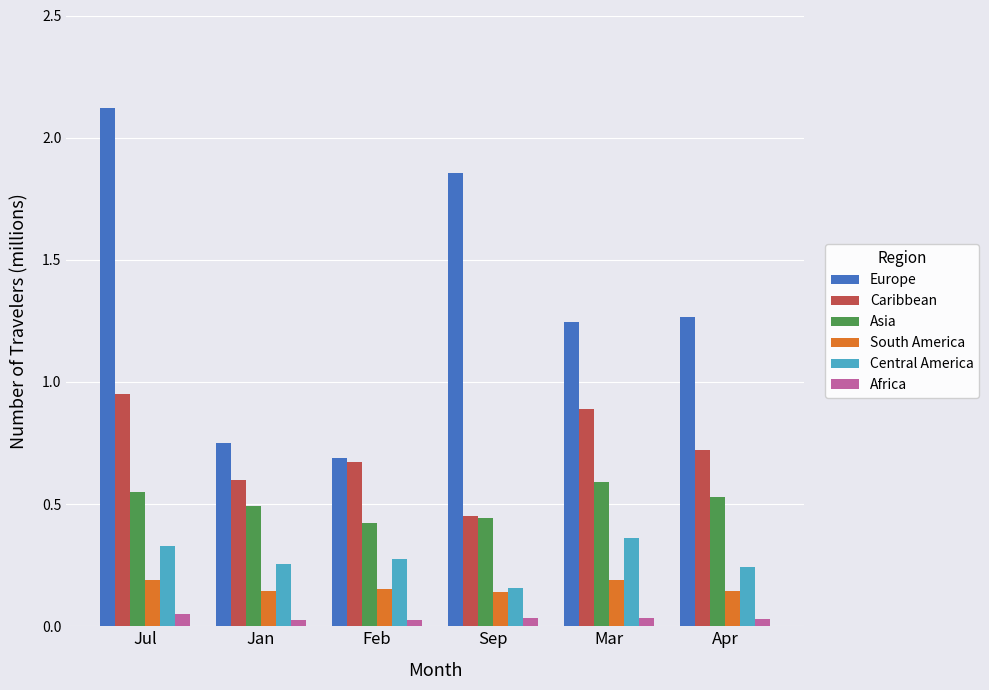

What is the difference between the second highest and second lowest values in the Europe series?

1.1